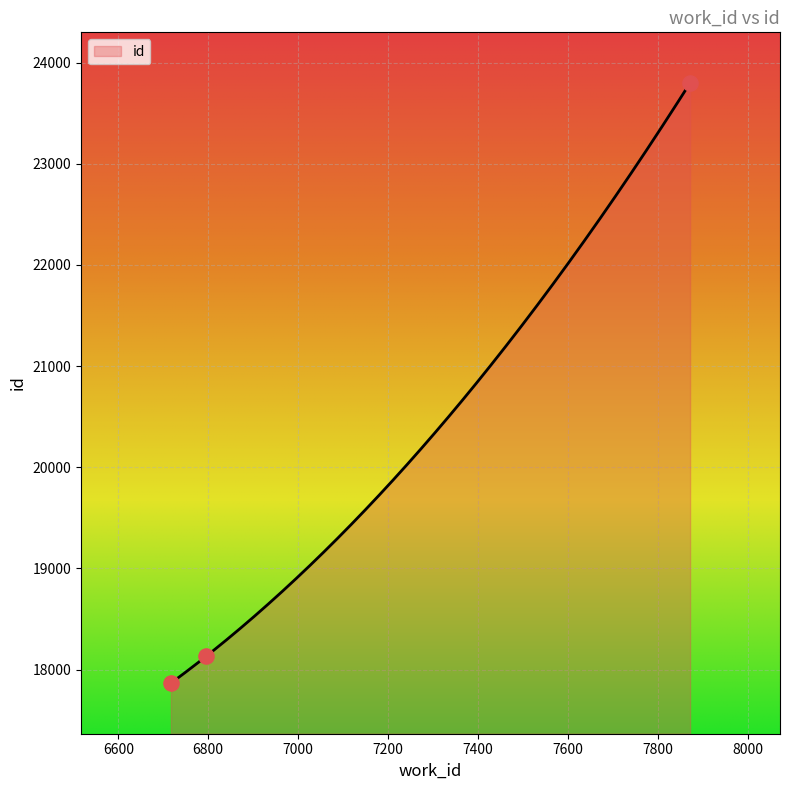

Between 6717 and 7872, which is larger?

7872